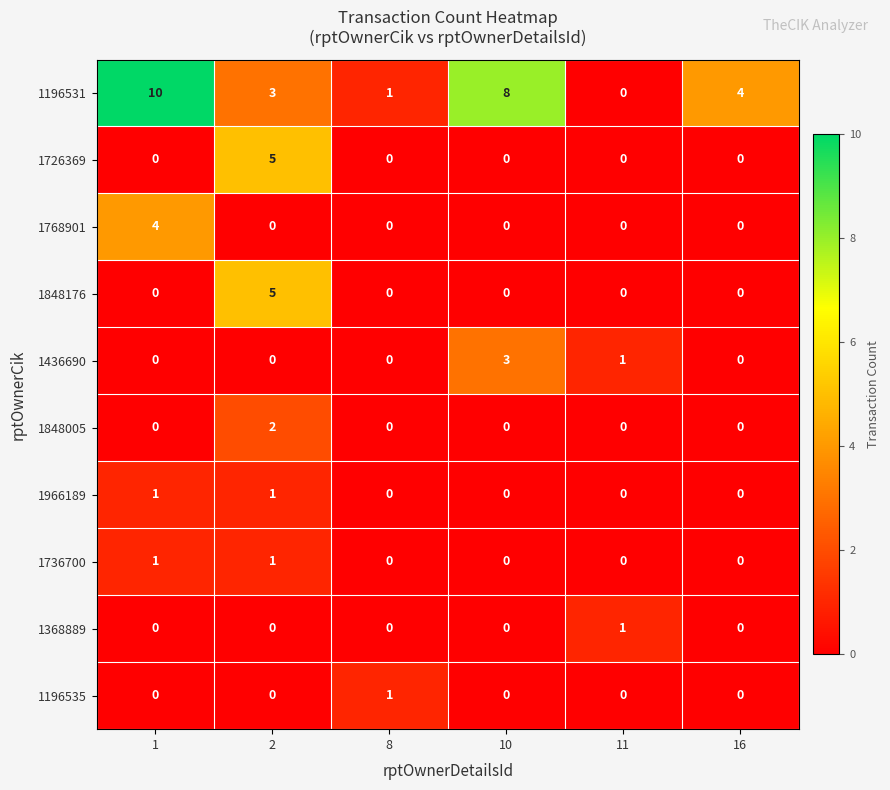

The value of 1436690 at 1 is 0. True or false?

True